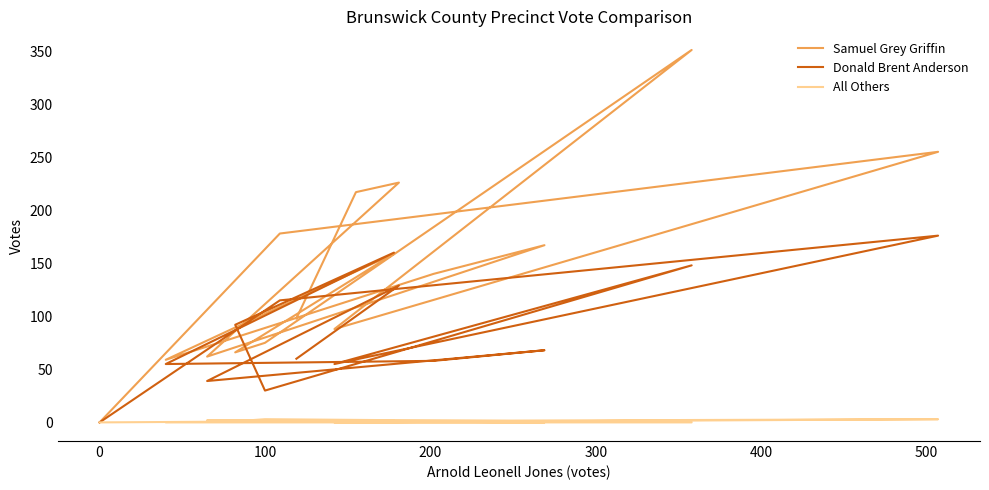

What is the value of the Donald Brent Anderson point at the 14th from the left?

115